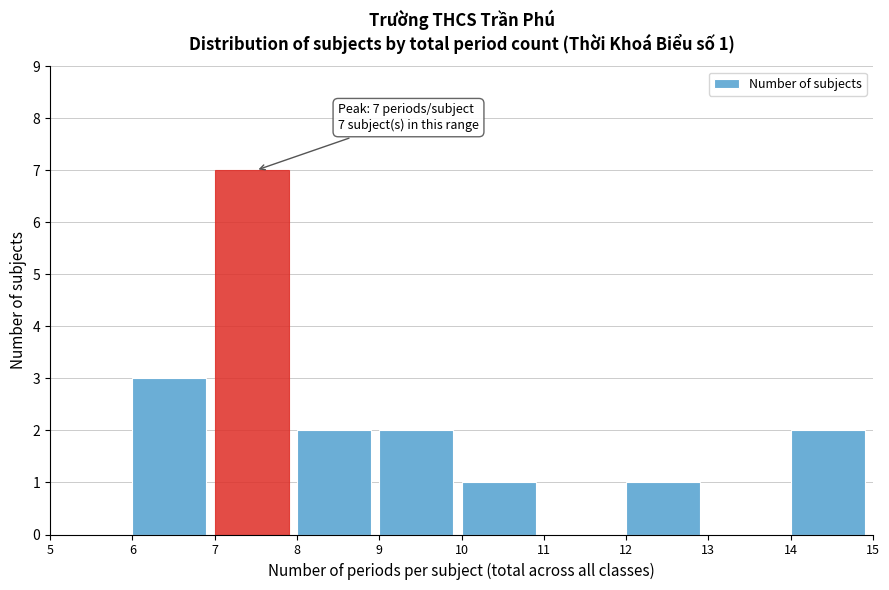

Which range on the x-axis has the tallest bar?

7 to 8